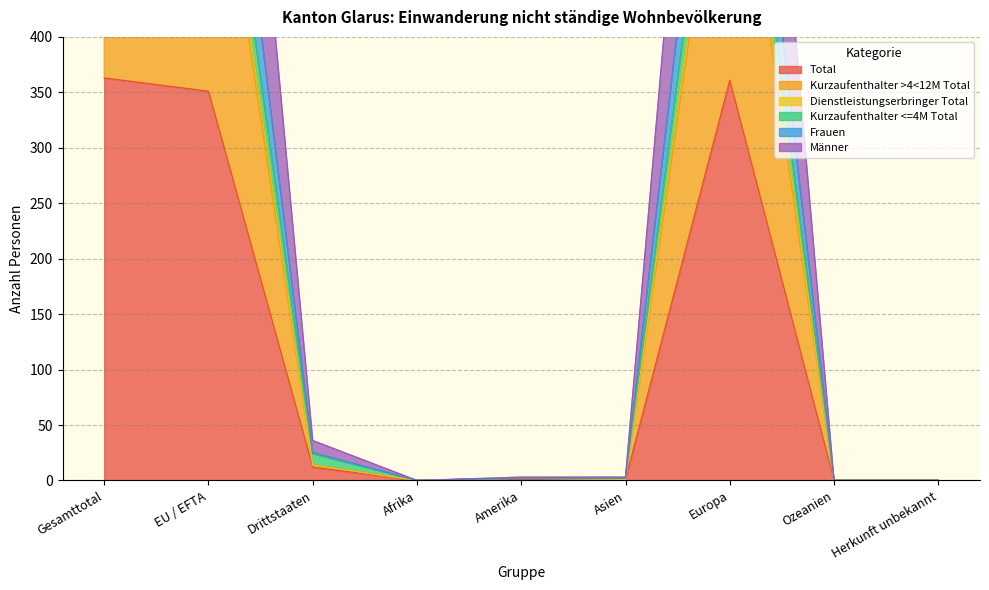

Is the value of Dienstleistungserbringer Total at Herkunft unbekannt greater than the value of Männer at Asien?

No